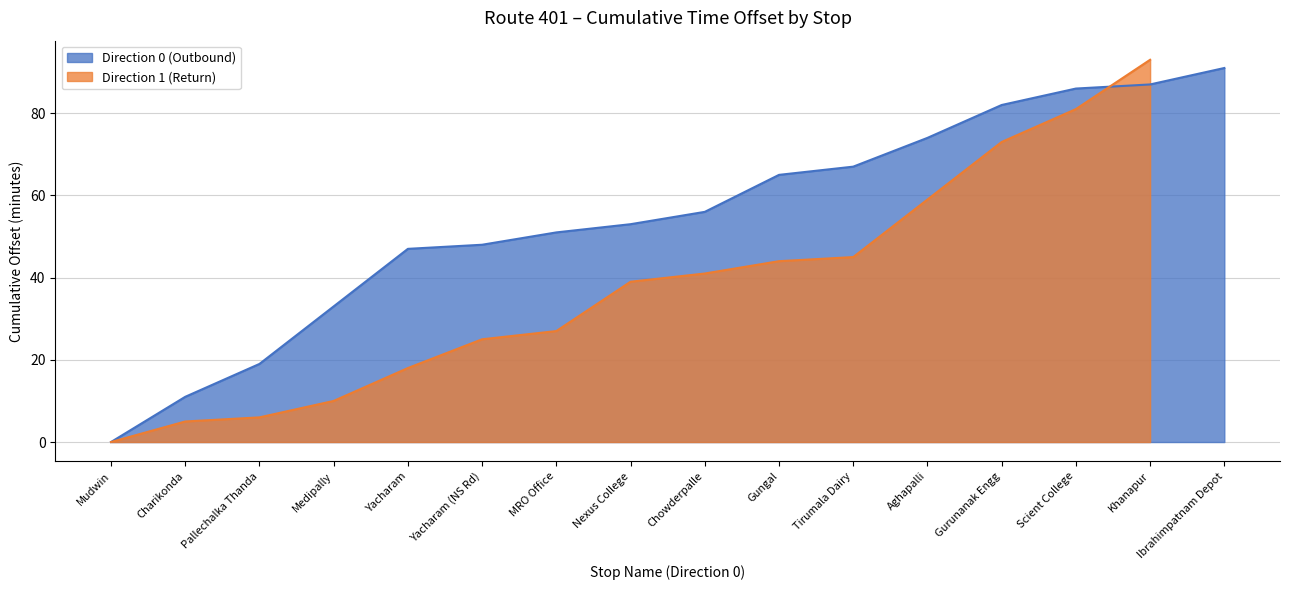

The value of Direction 0 (Outbound) at Scient College is 141. True or false?

False